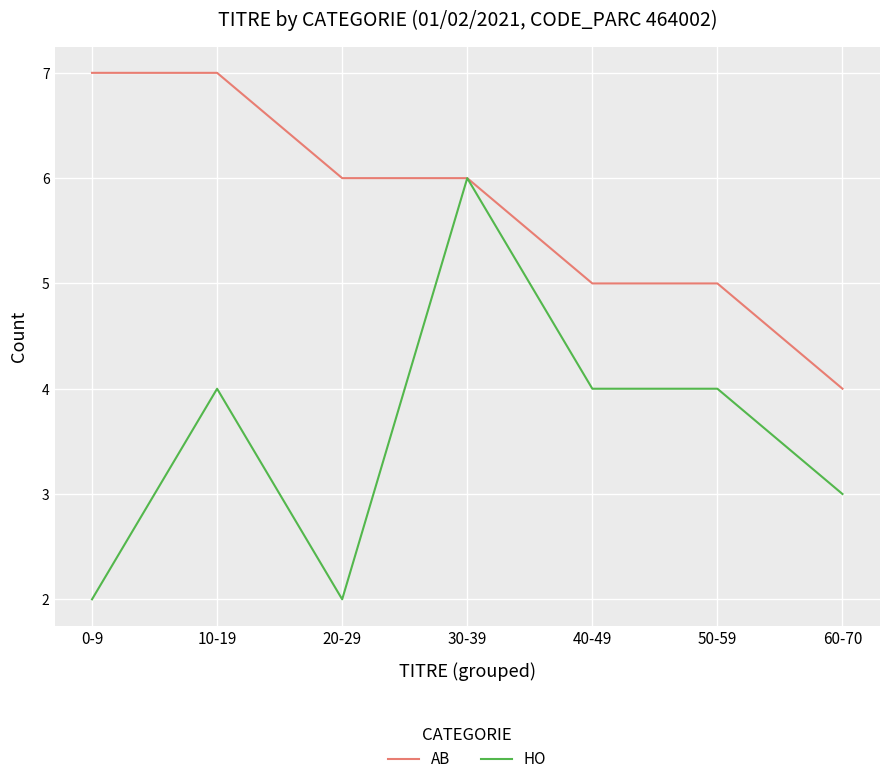

Rank the series by their average value, from highest to lowest.

AB, HO